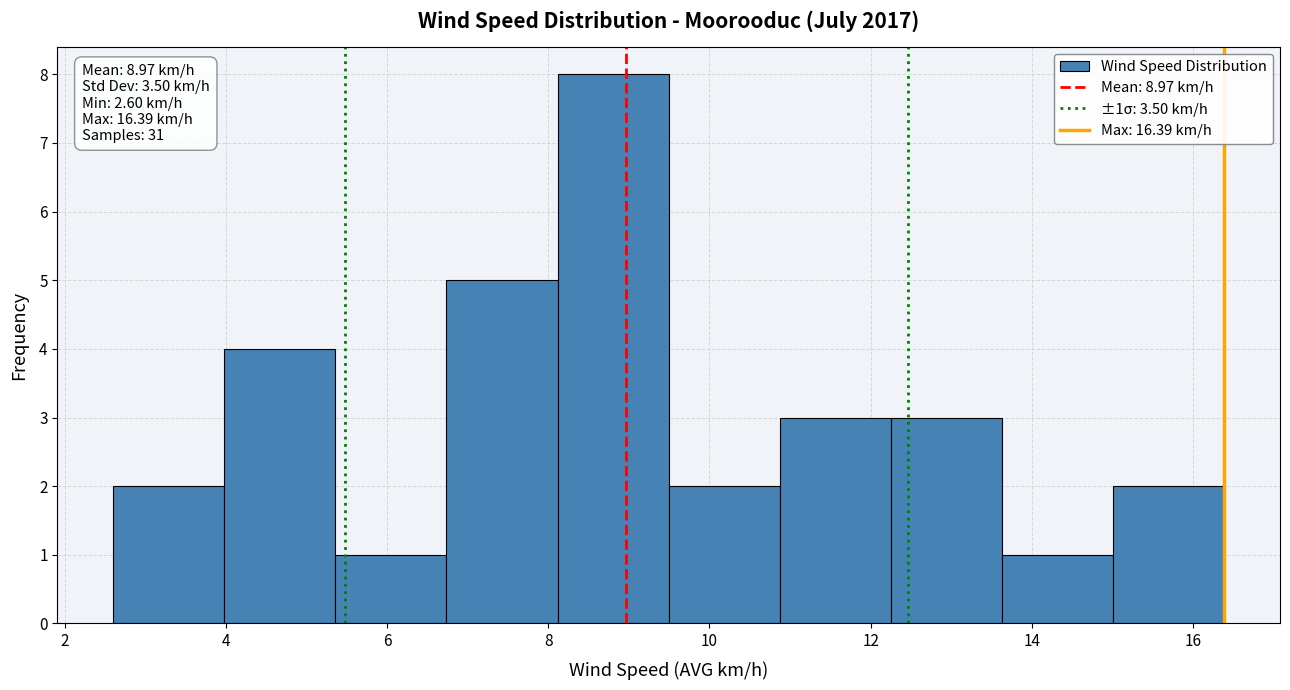

Over which range of the x-axis is the bar tallest?

8.2 to 9.4